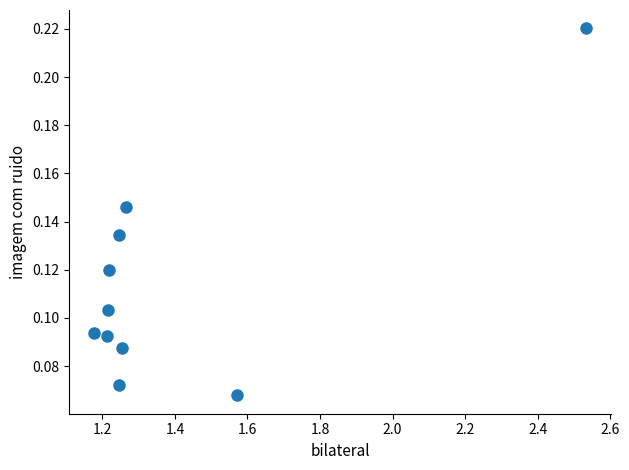

What is the average X value?

1.4